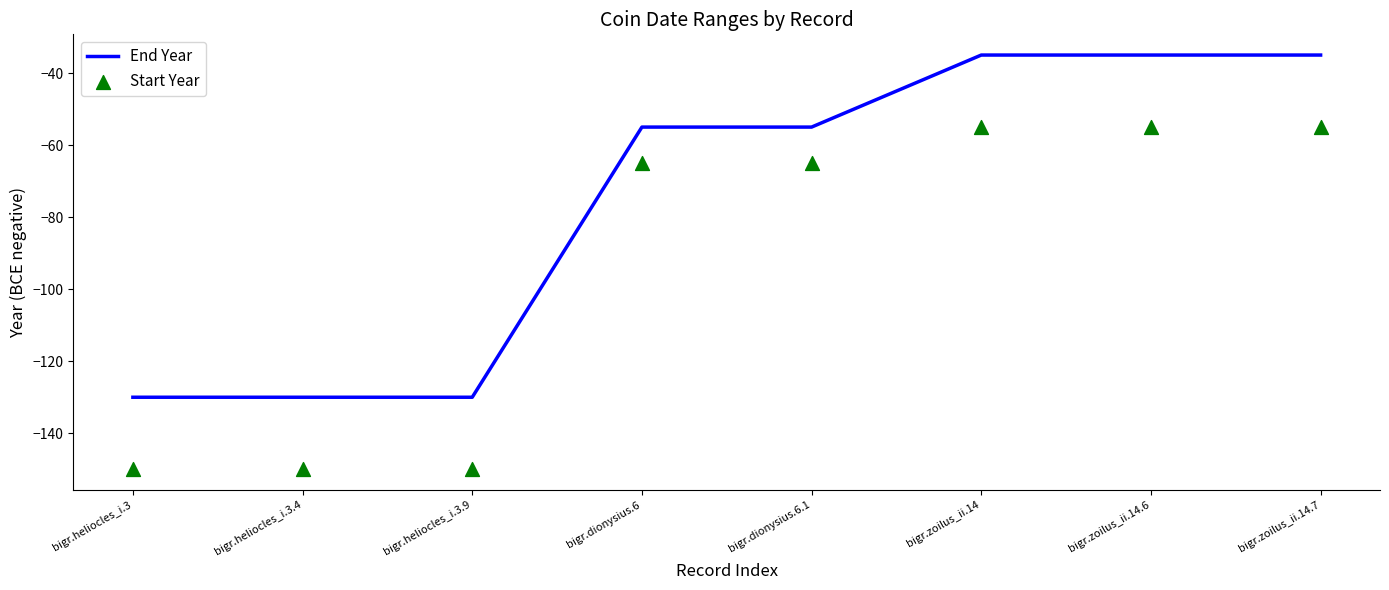

Which series contains the highest Y value?

End Year